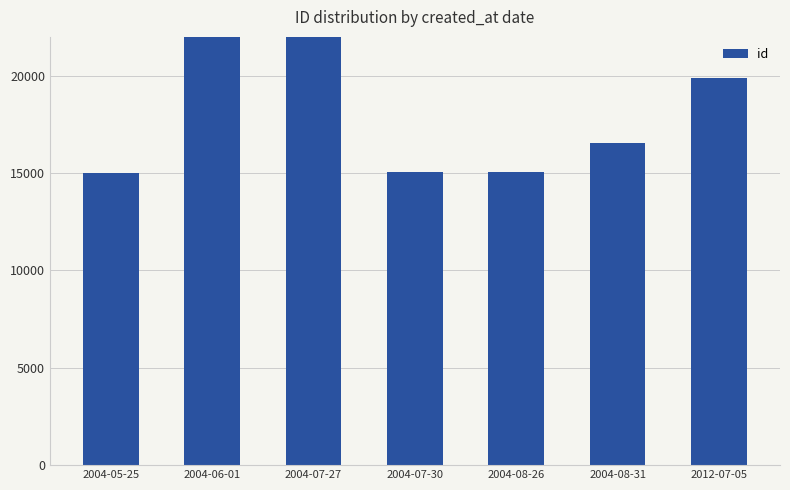

How many bars are there in total?

7